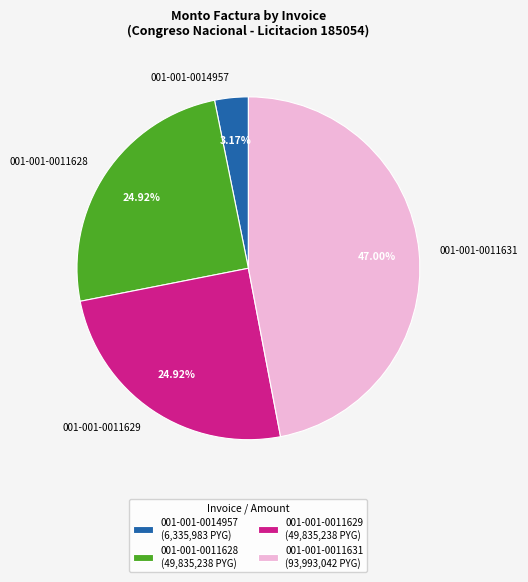

Count the number of slices in the pie.

4